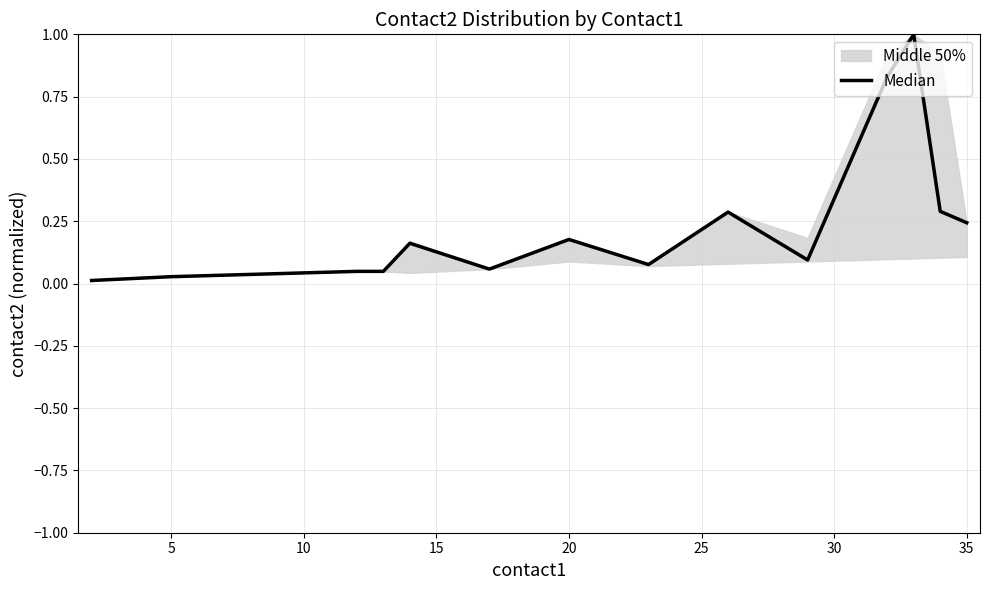

True or false: the data shows 0.1 at 25.

False